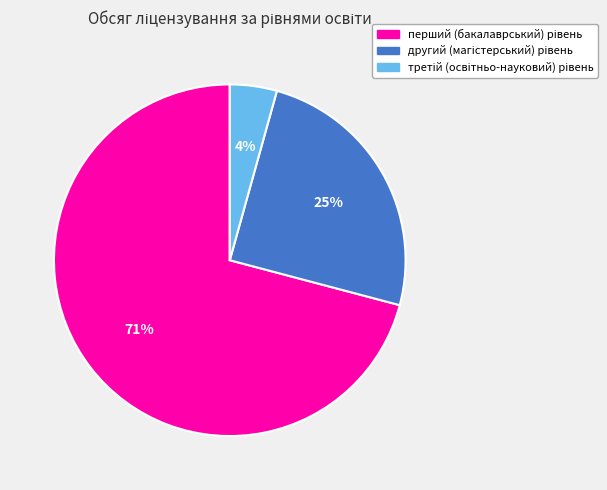

How many segments does this pie chart have?

3